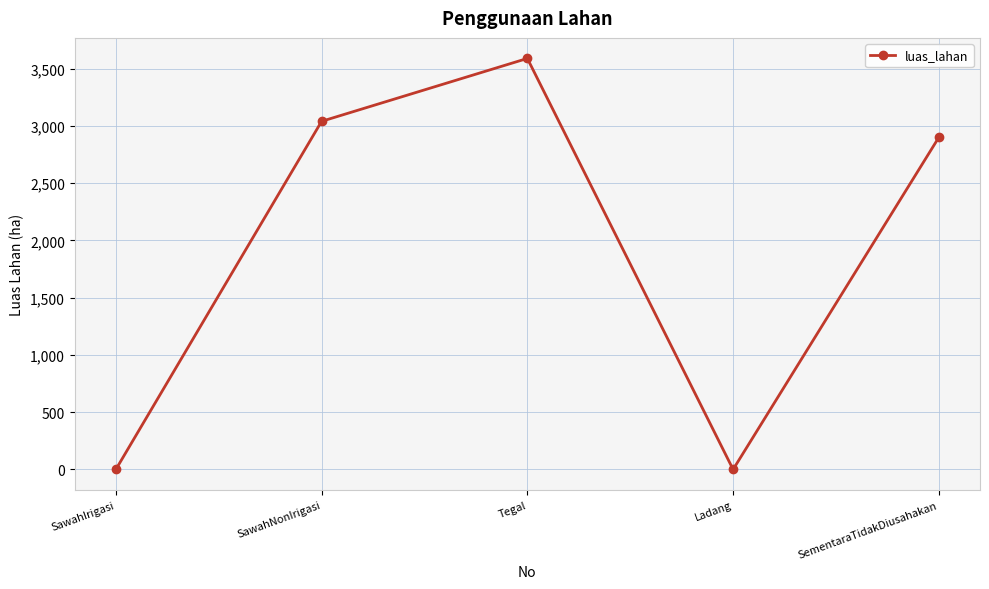

True or false: the data shows 2900 at SementaraTidakDiusahakan.

True